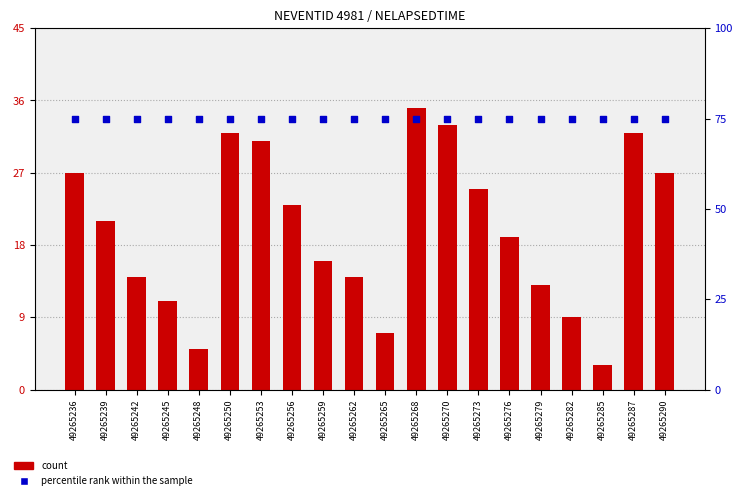

Which series contains the lowest Y value?

count